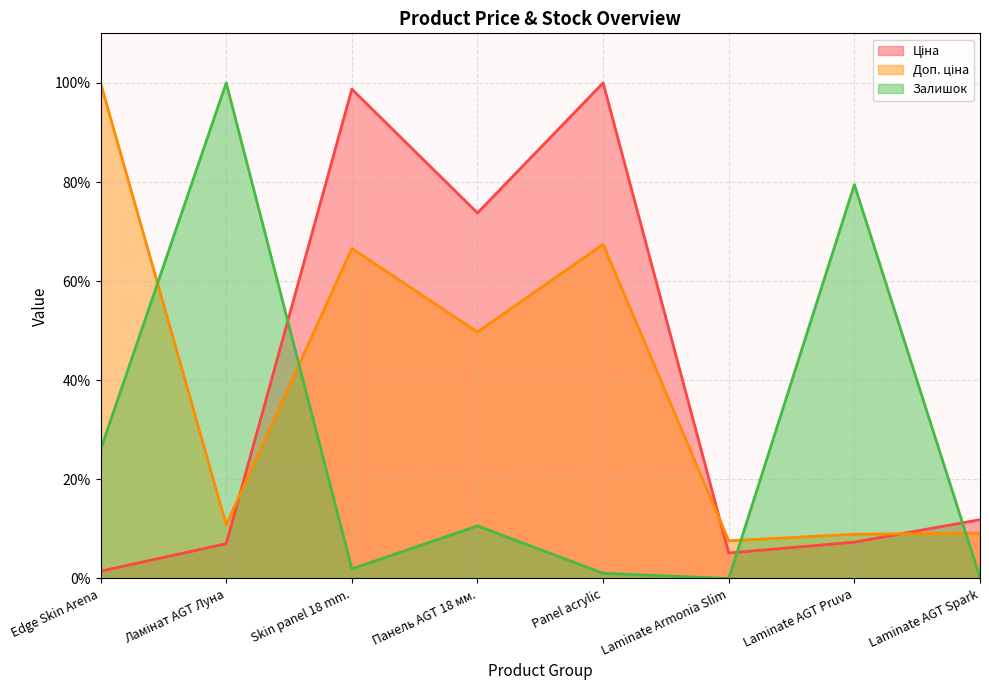

What is the approximate value of Ціна at Panel acrylic?

100.0